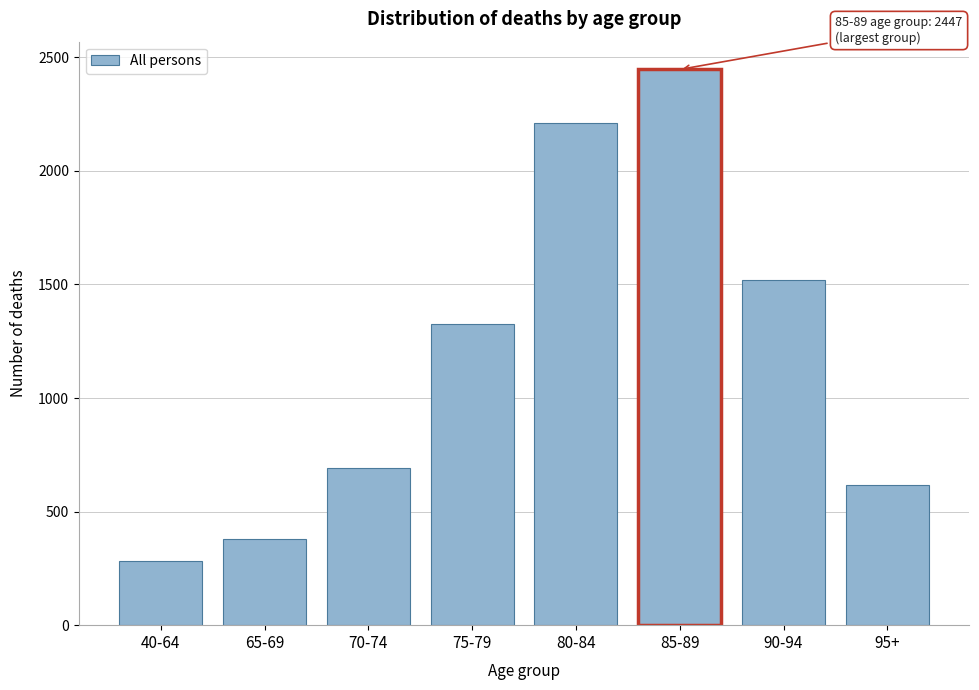

Reading right to left, extract all data points from this chart.

617.0	1517.8	2446.6	2211.4	1326.4	689.8	379.0	282.6